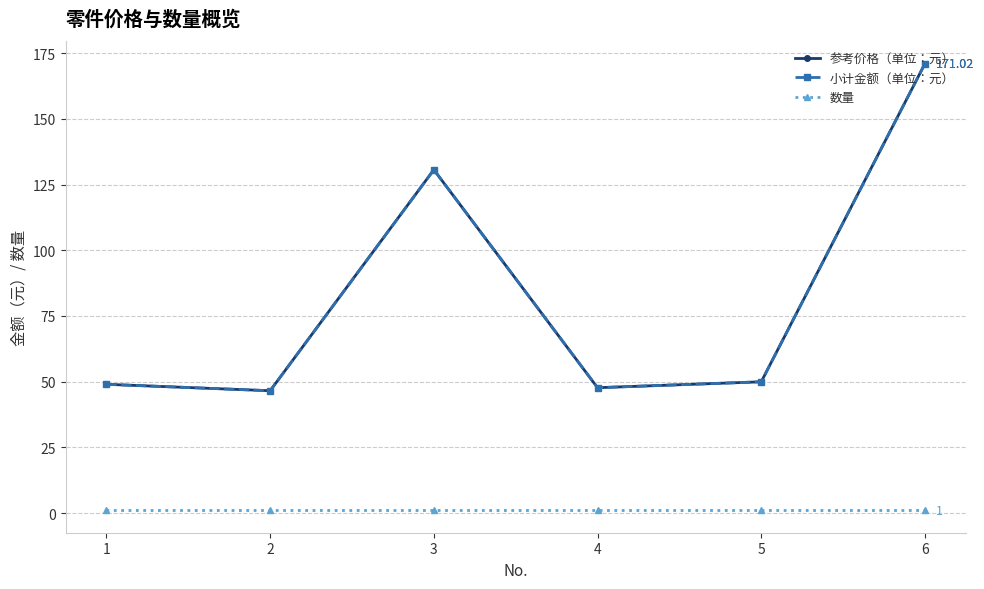

At how many categories does at least one series exceed 83?

2